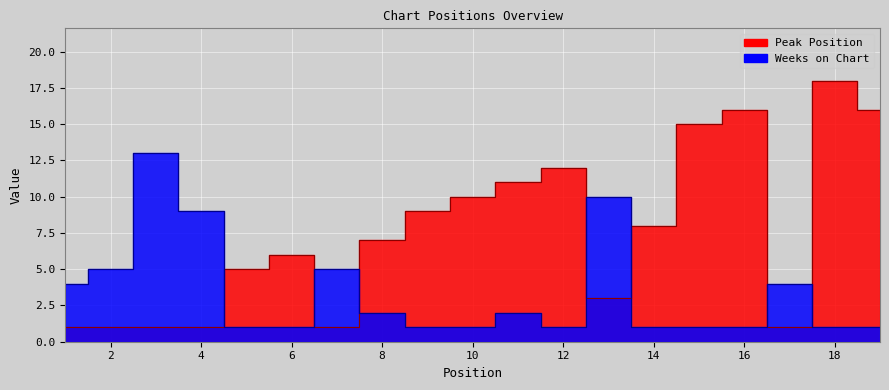

Where is the first local minimum for Peak Position?

7